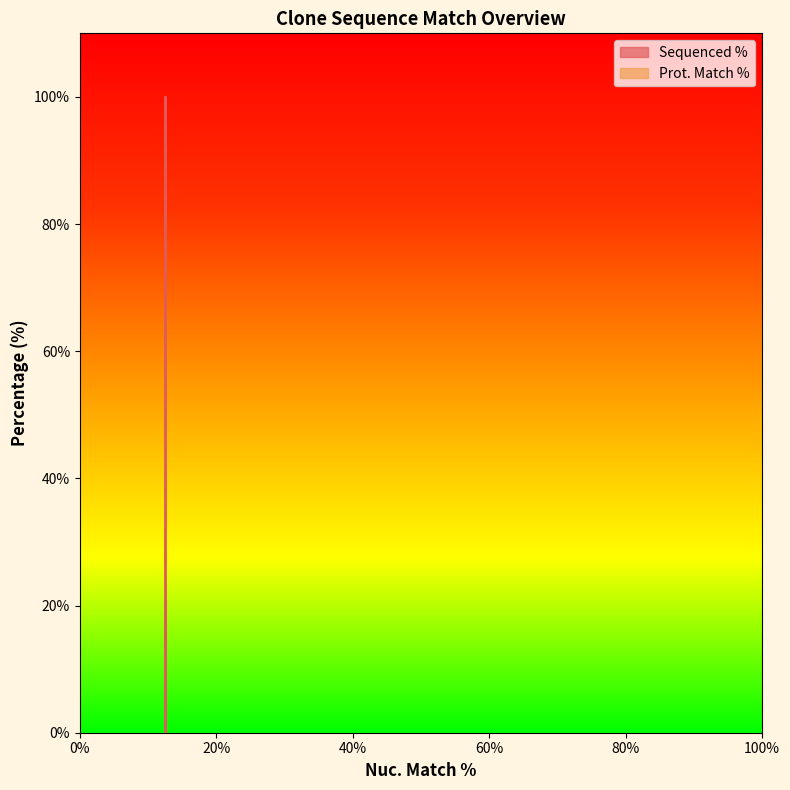

How many data points are above 20?

2